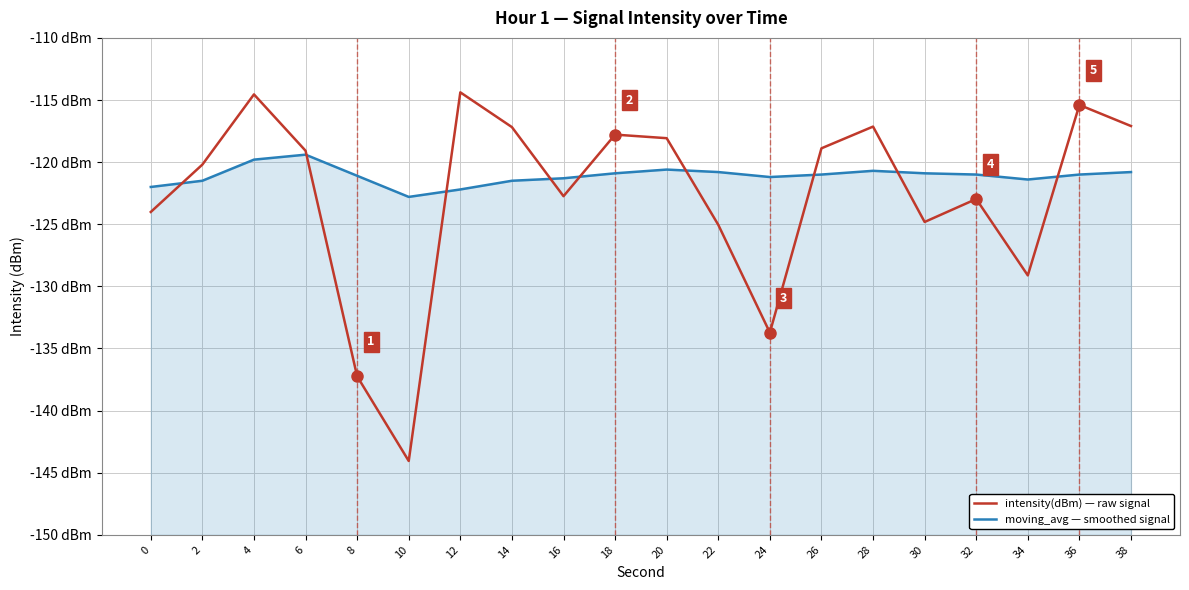

List the series in order of their overall mean, lowest first.

intensity(dBm) — raw signal, moving_avg — smoothed signal